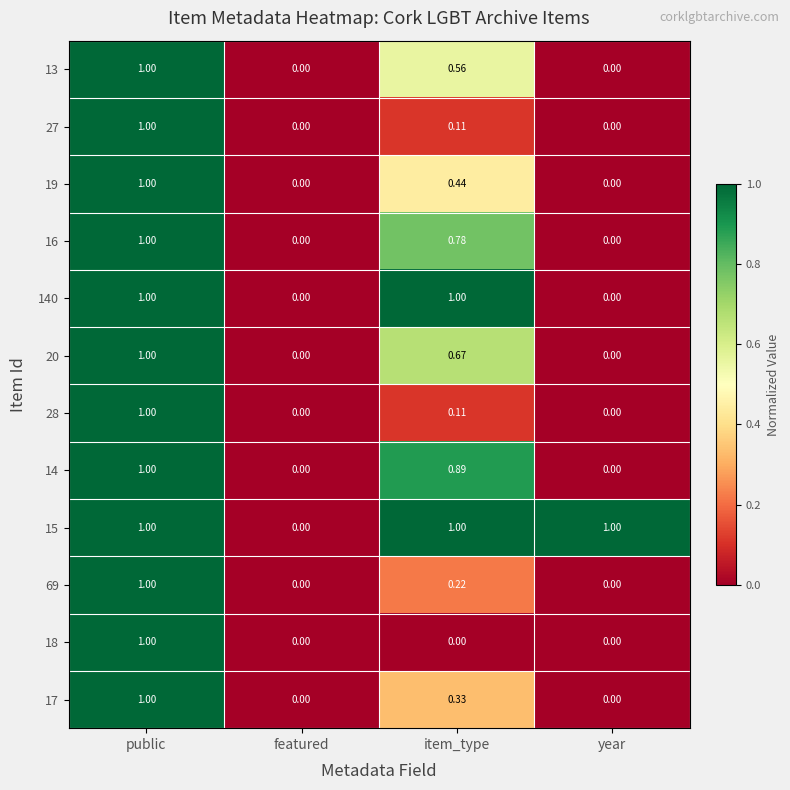

What is the difference between the highest and lowest values at item_type?

1.0